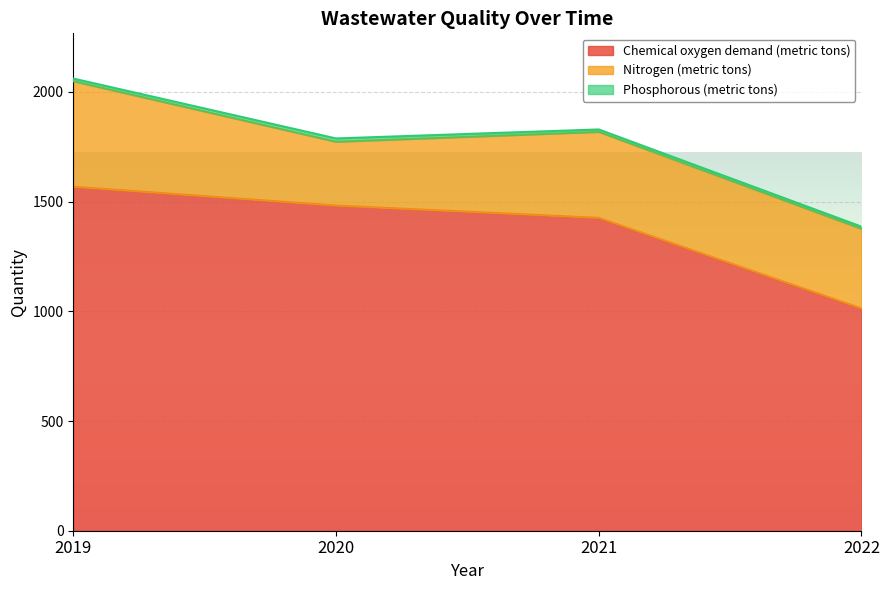

What is the sum of all Phosphorous (metric tons) values?

48